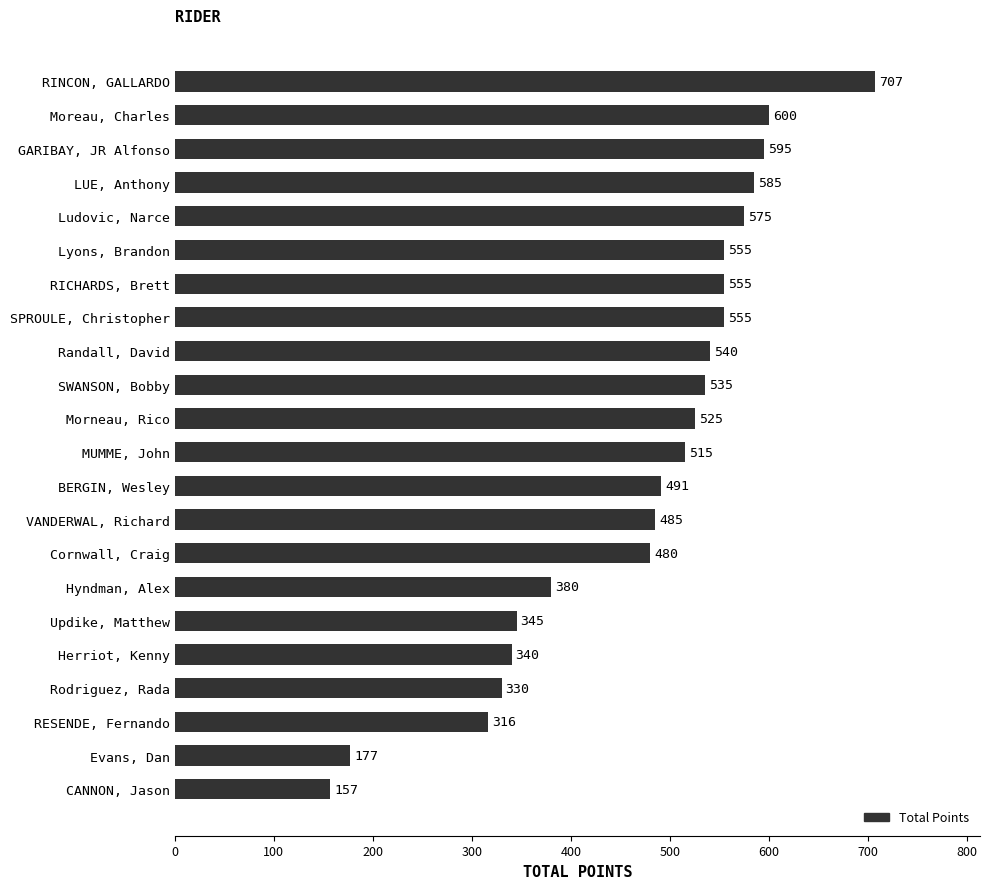

At which label is the value closest to 432?

Cornwall, Craig